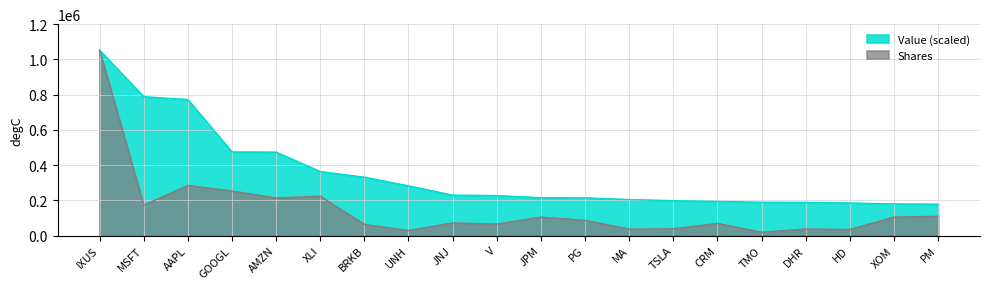

What is the value of the Value (millions) point at the 8th from the left?

282091.6